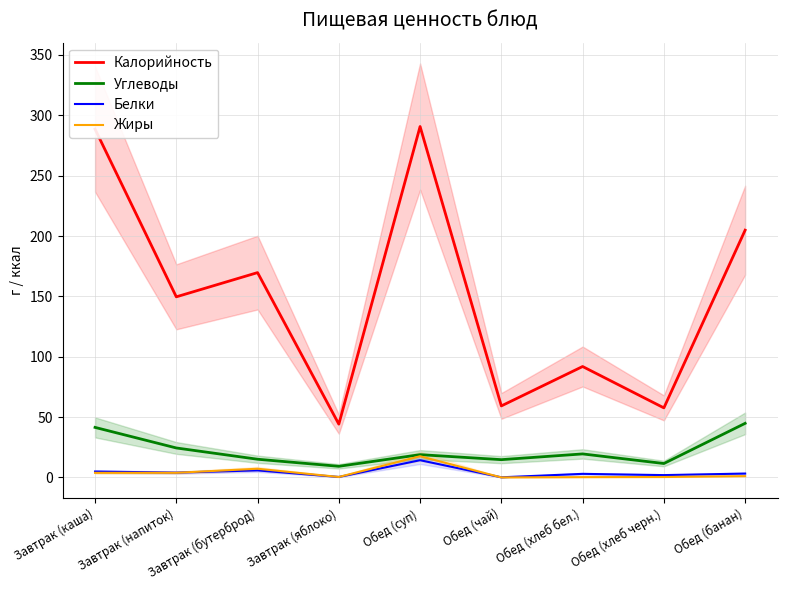

True or false: Белки and Жиры cross at least once.

True